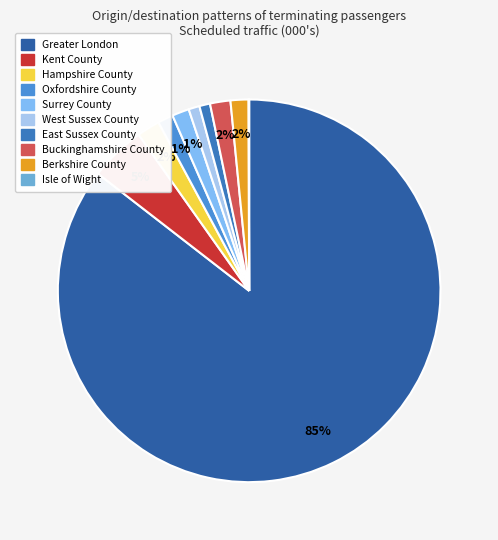

What percentage is the West Sussex County slice, to the nearest percent?

1%